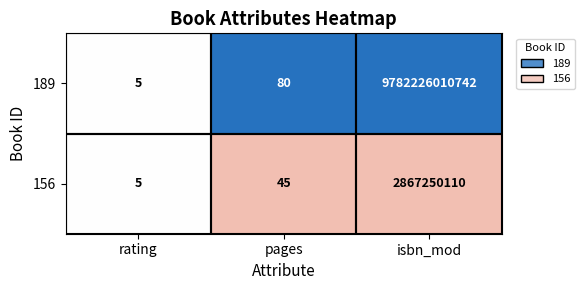

At which label is 156 closest to 1433625057?

pages